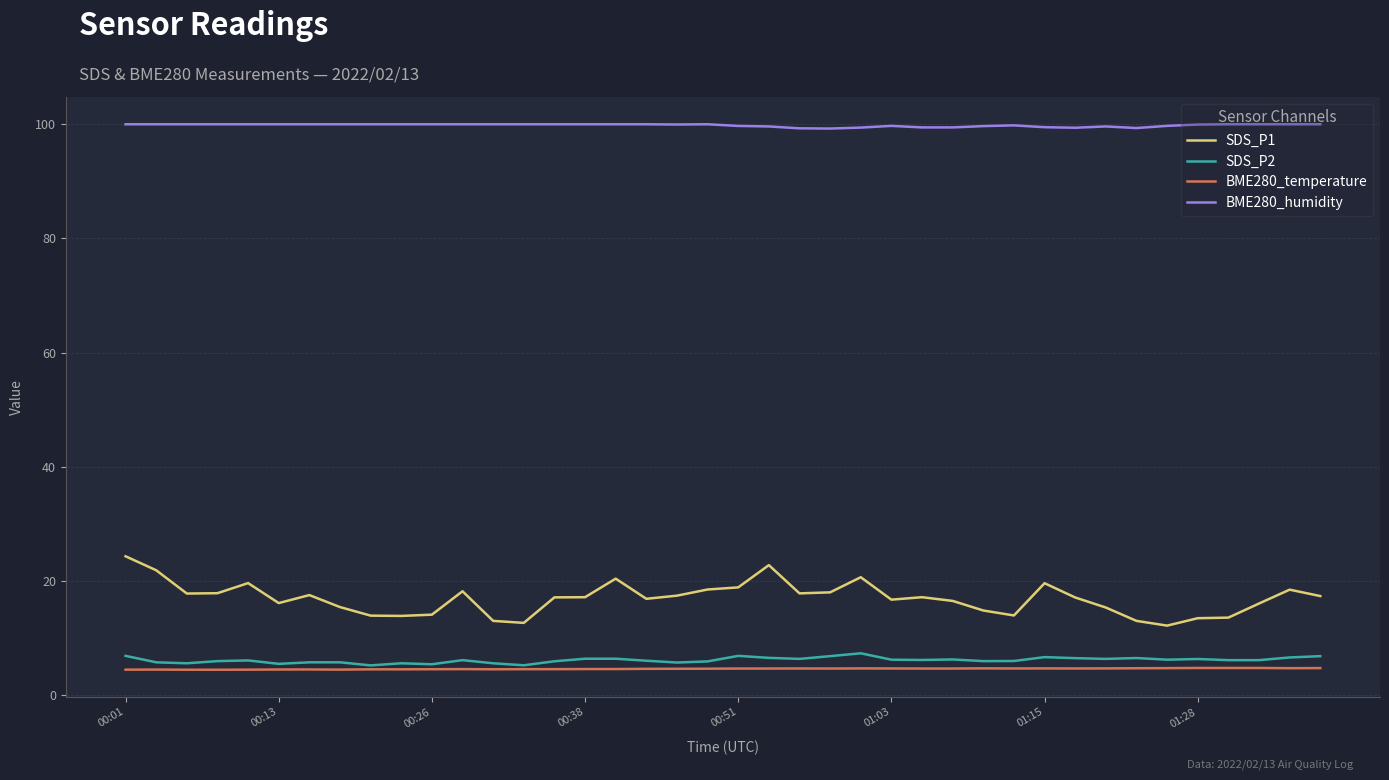

Which series has the widest spread of values?

SDS_P1